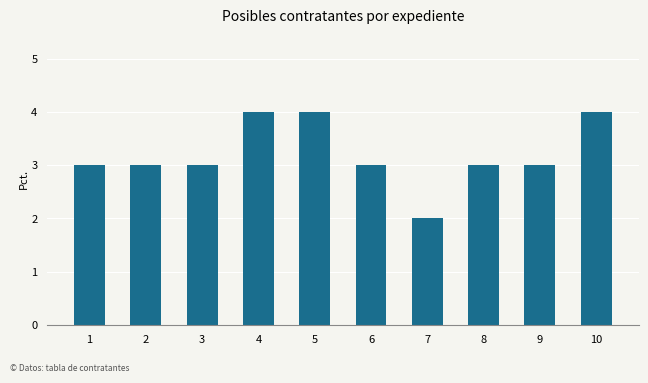

Is it true that the value at 5 is 3?

False